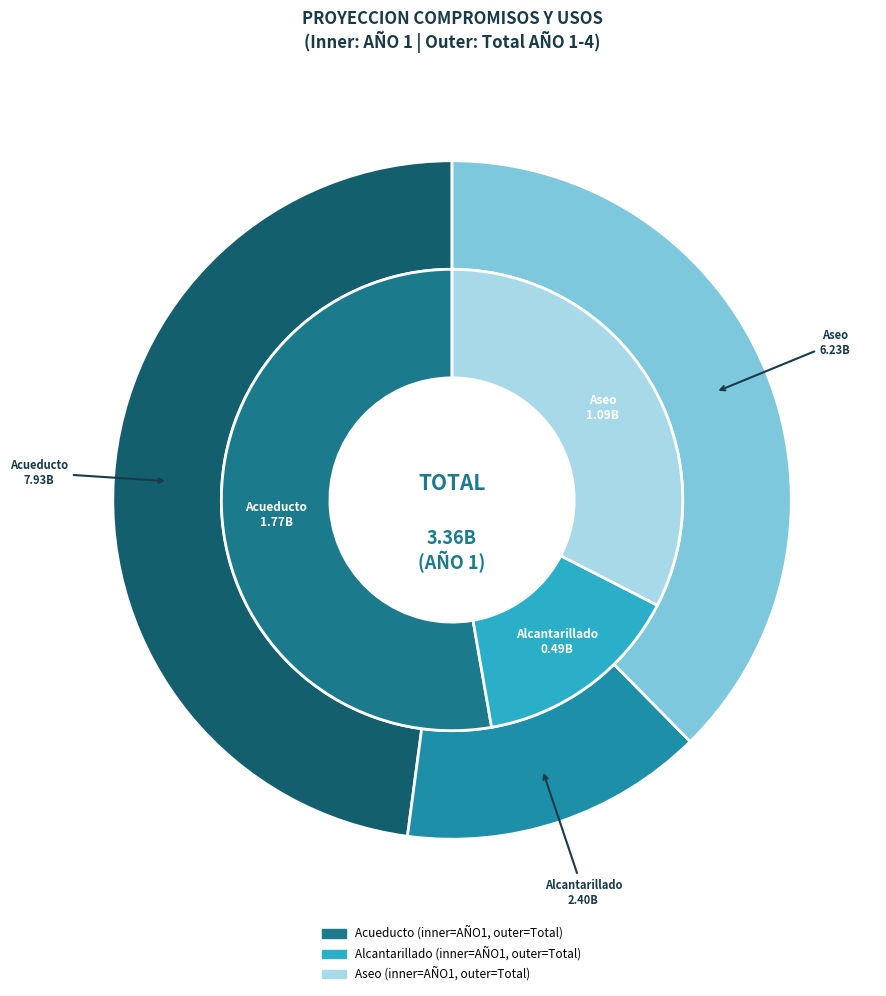

Does PAGO DE SUBSIDIOS A PRESTADORES DE ASEO account for over 50% of the chart?

No